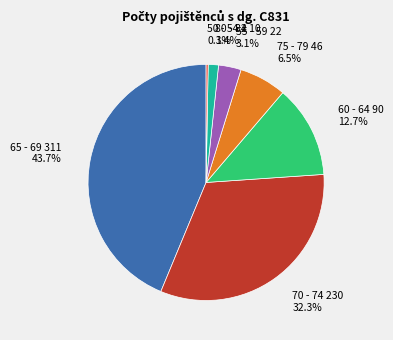

Does any single category account for the majority?

No